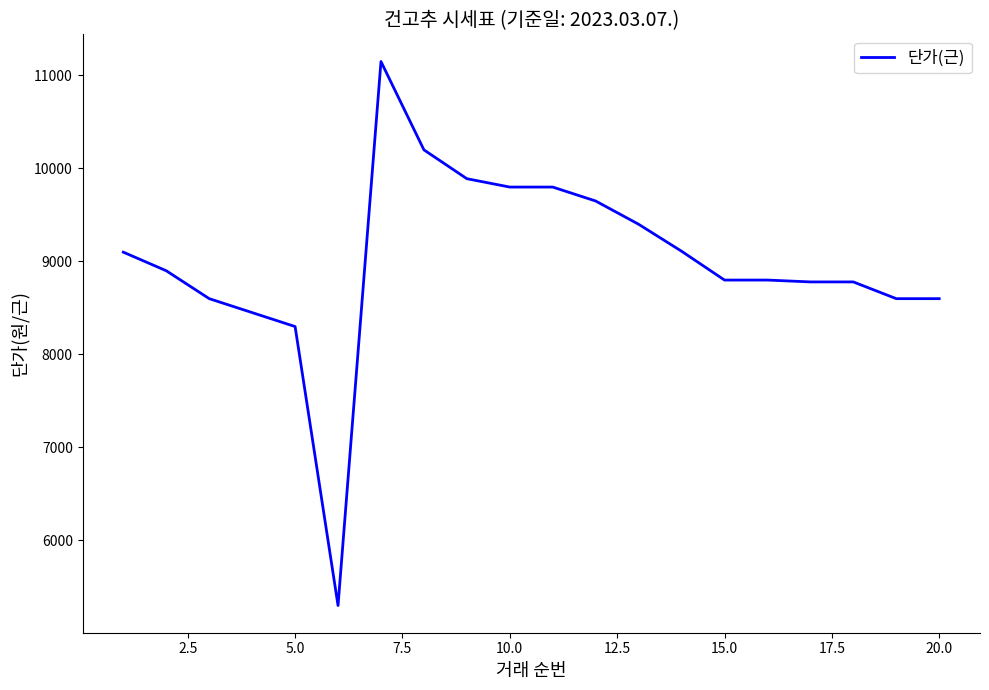

What is the minimum value shown in the chart?

5300